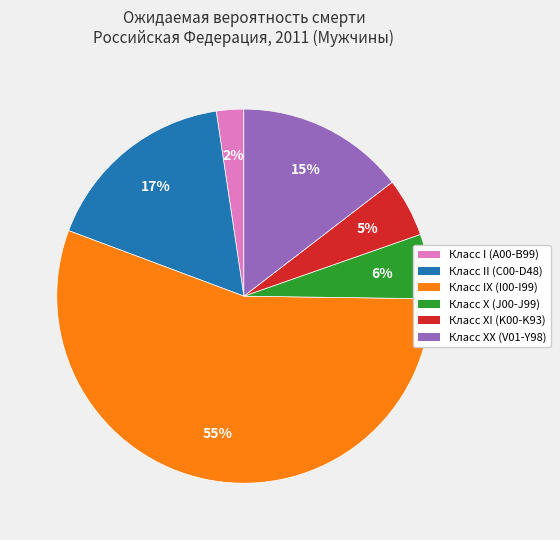

Does Класс X (J00-J99) represent more than half of the total?

No